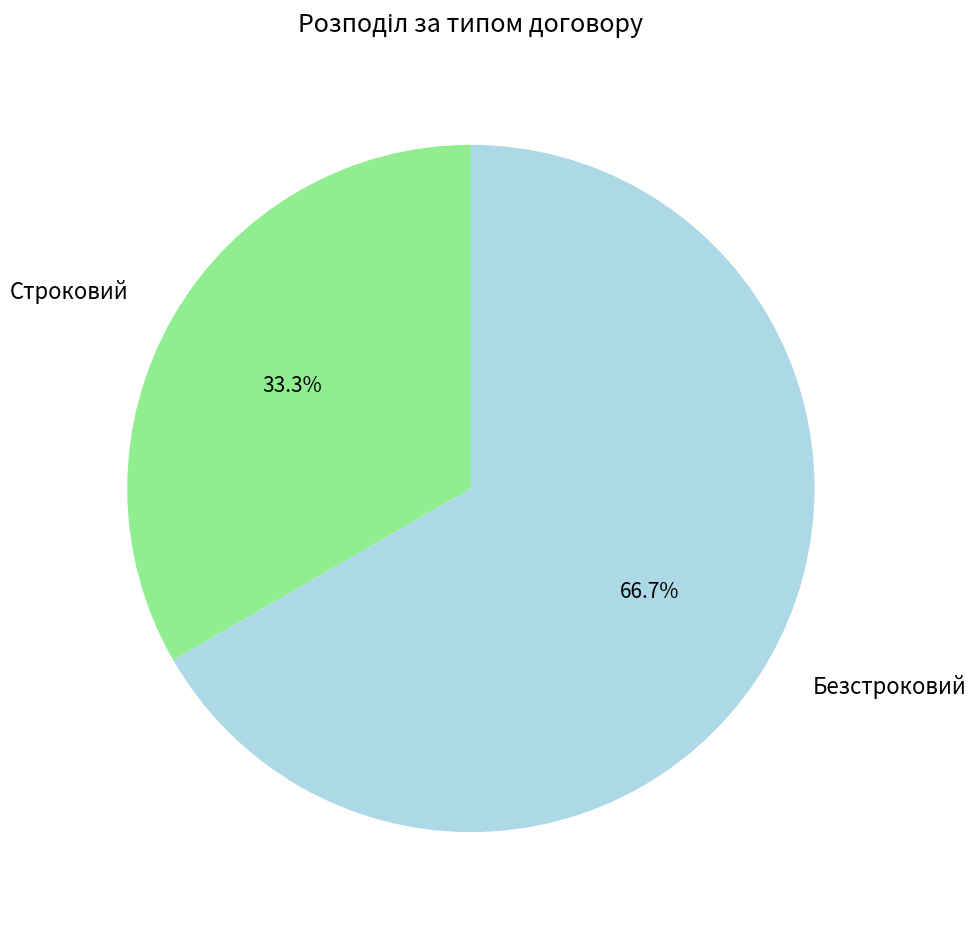

What percentage do Строковий and Безстроковий together represent?

100.0%